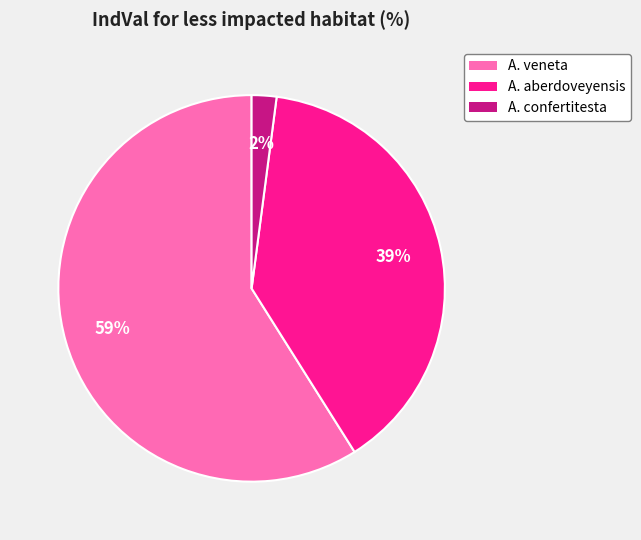

Is it true that A. aberdoveyensis is 31% of the pie?

False